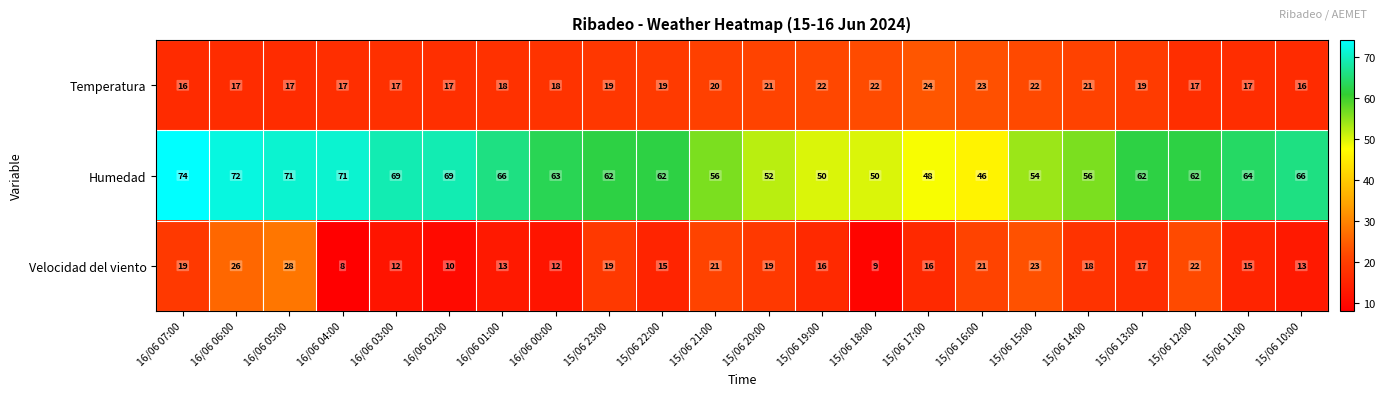

Which series changed the most between 15/06 17:00 and 15/06 16:00?

Velocidad del viento